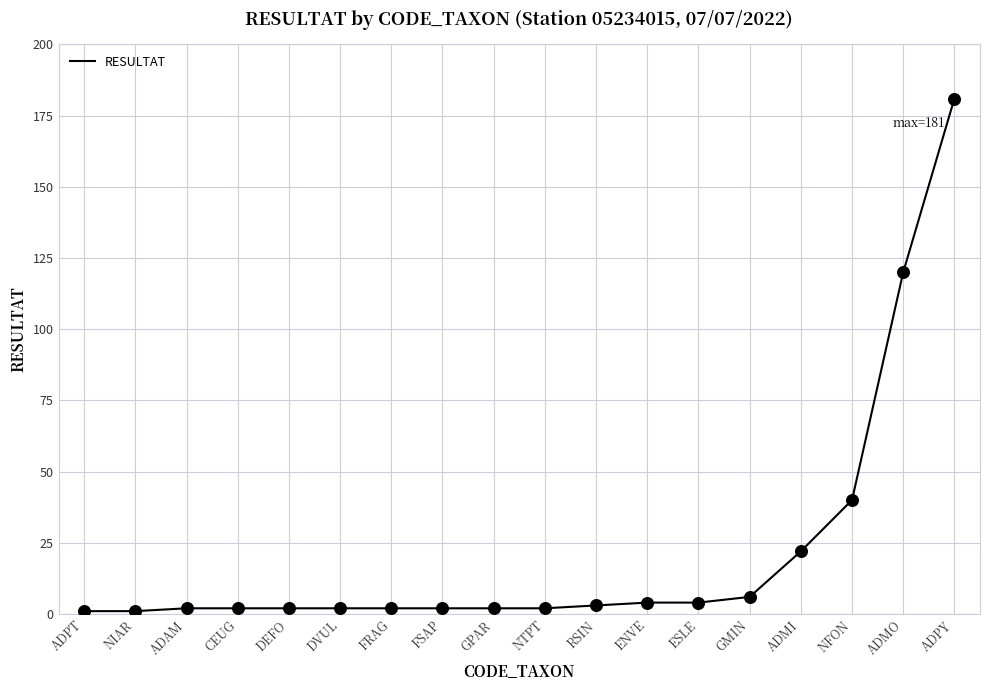

Approximately how many times larger is the value at ADMI compared to DVUL?

11.0